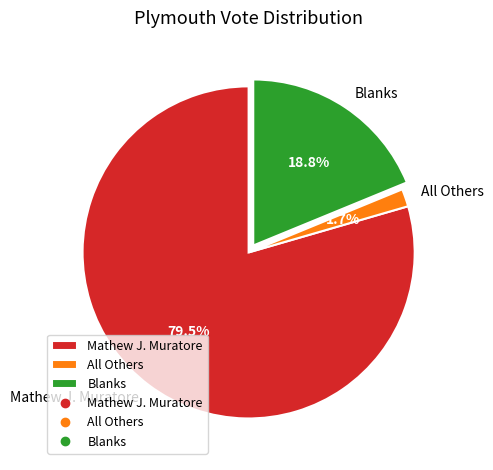

Rank the categories by value from lowest to highest.

All Others, Blanks, Mathew J. Muratore